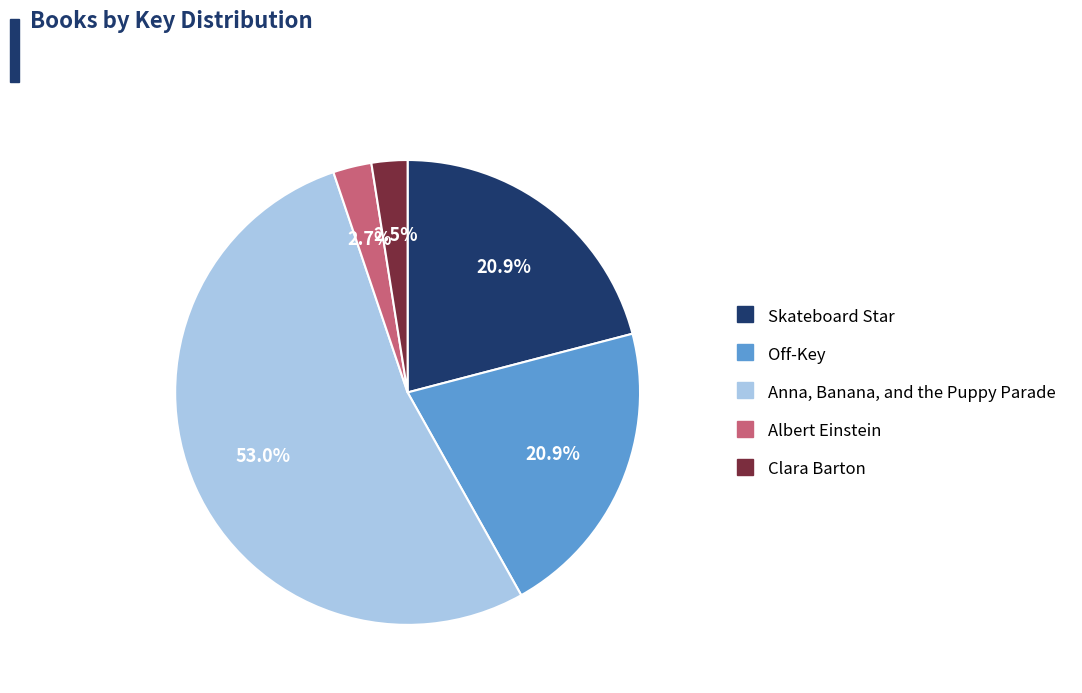

What percentage is the Anna, Banana, and the Puppy Parade slice, to the nearest percent?

53%